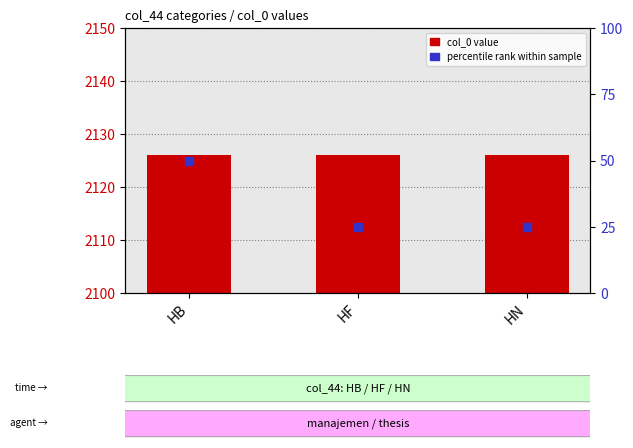

At which category is the sum across all series the highest?

HB